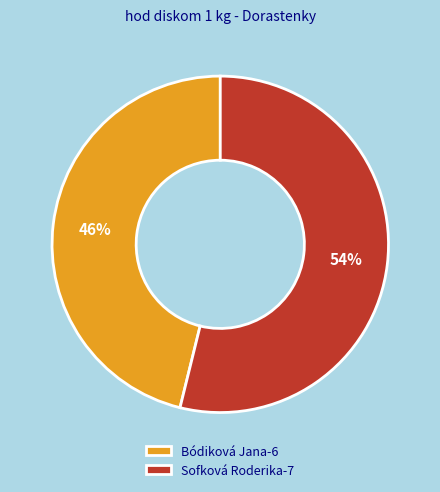

Rank the categories by value from highest to lowest.

Sofková Roderika, Bódiková Jana